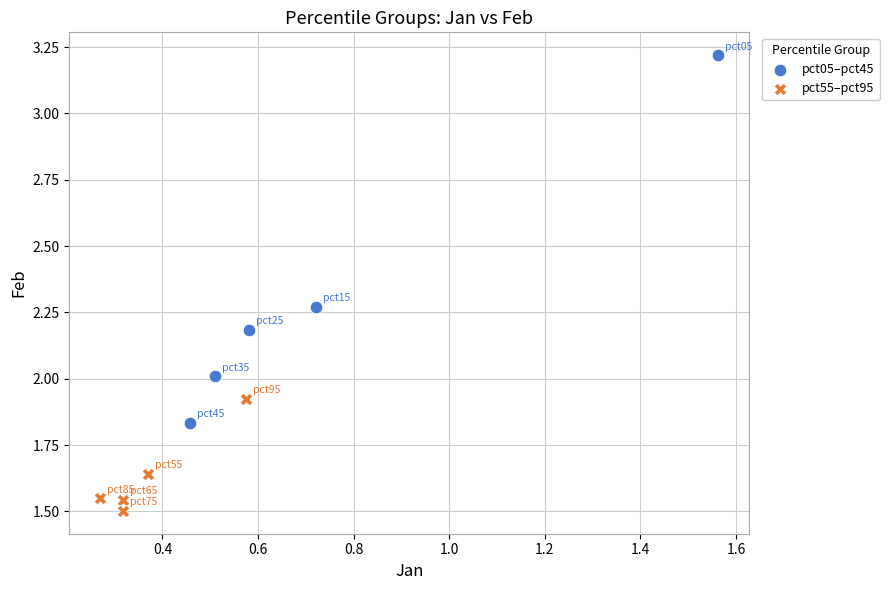

Which series reaches the minimum Y coordinate?

pct55–pct95